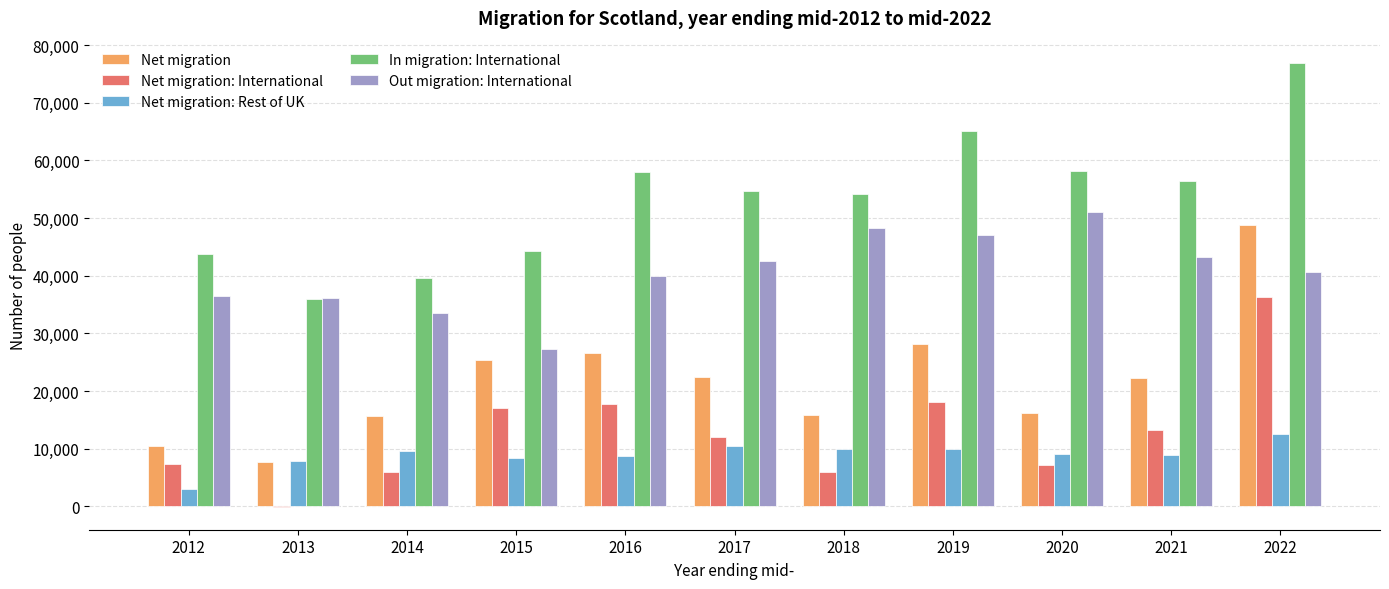

Is it true that Net migration: International equals 17800 at 2016?

True